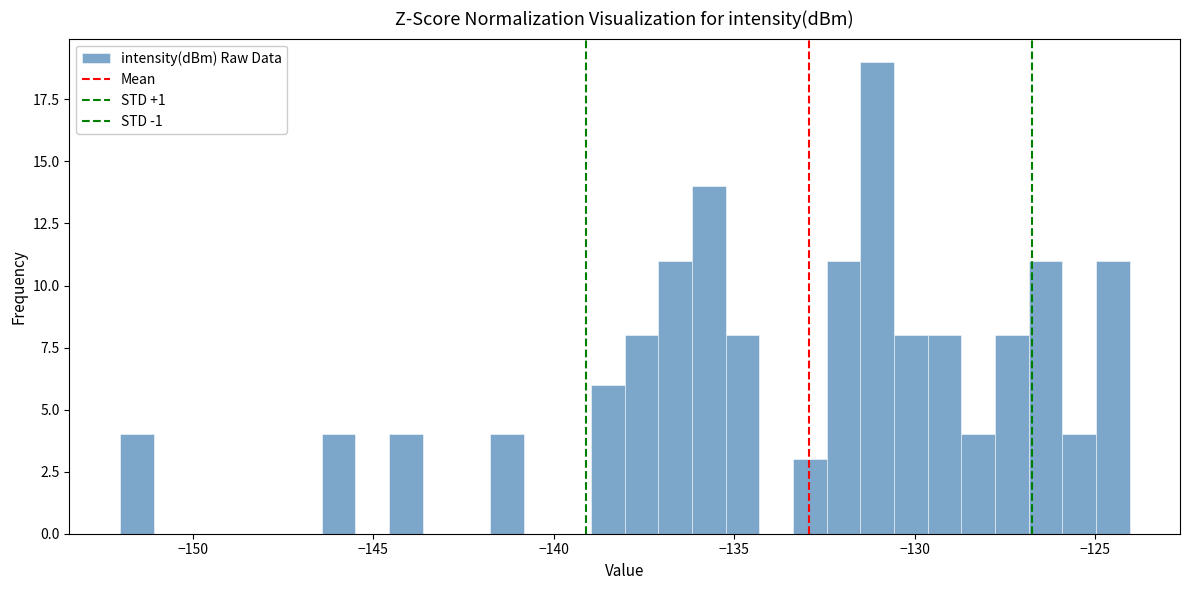

Read against the x-axis, roughly where is the centre of the tallest bar?

-131.0